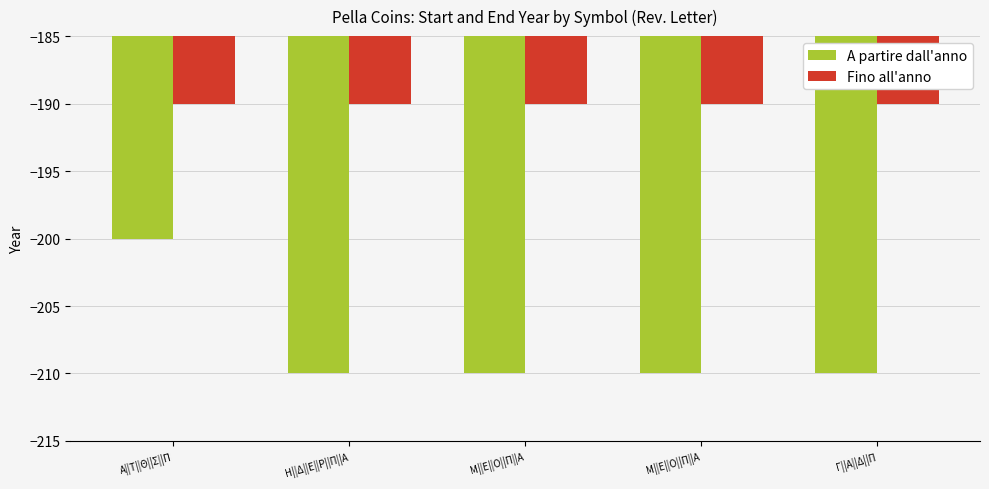

What is the average value of the Fino all'anno series?

-190